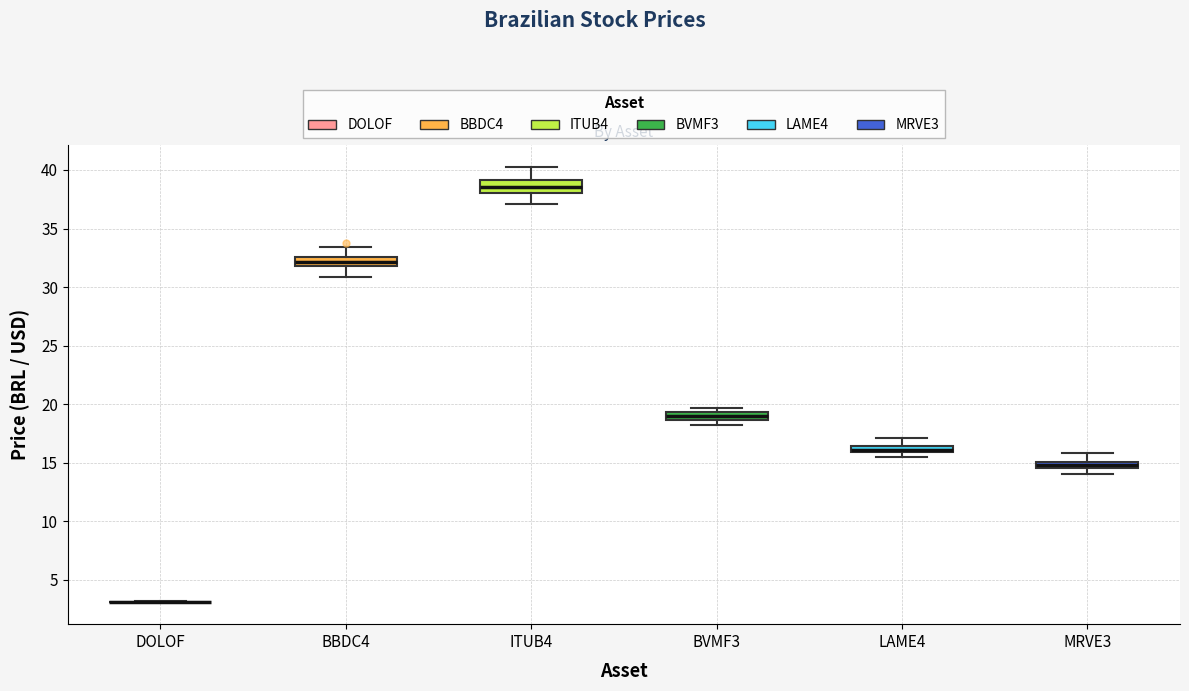

Where is the upper edge of the box for BBDC4 on the y-axis? The values are not printed on the chart, so give them approximately, as read against the axis.

32.5